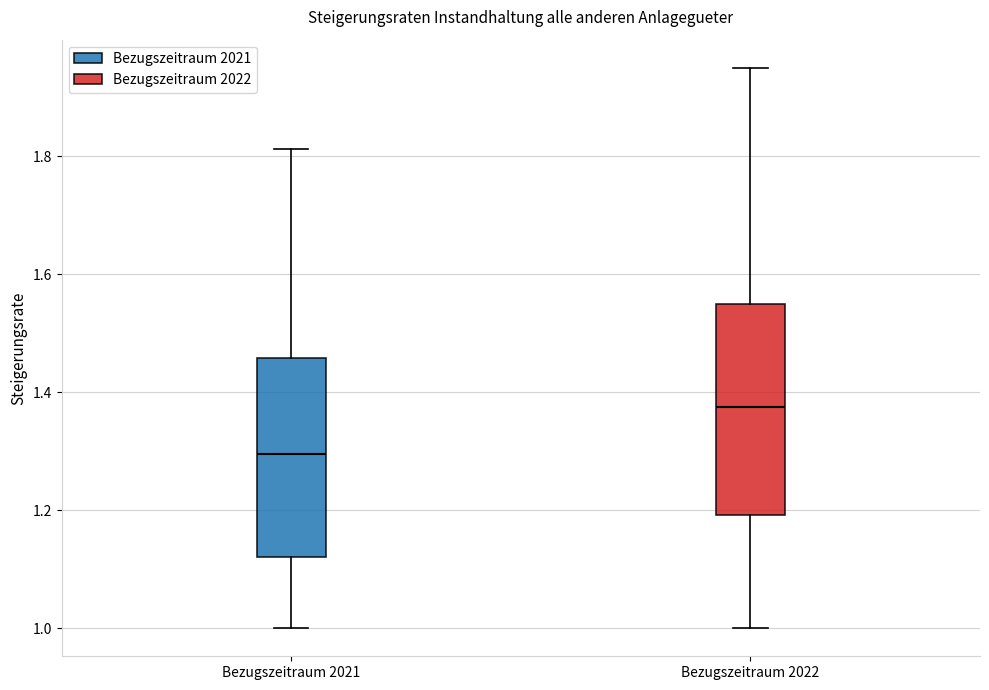

Comparing the boxes themselves (not the whiskers), which one is the tallest?

Bezugszeitraum 2022